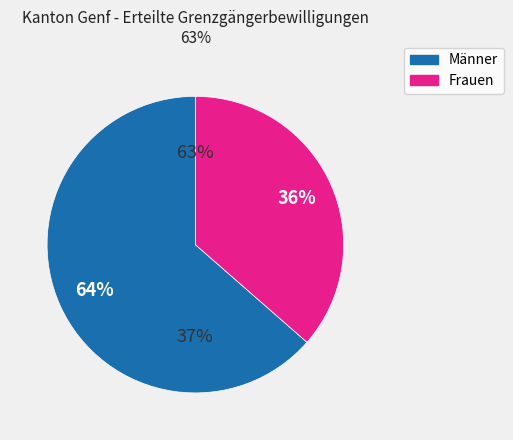

Which category accounts for the majority?

Männer